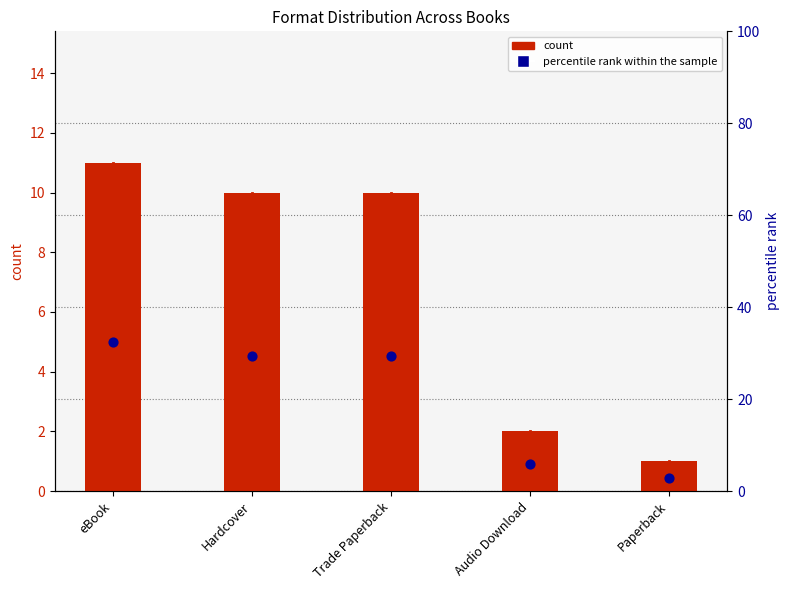

Which series reaches the maximum Y coordinate?

percentile rank within the sample